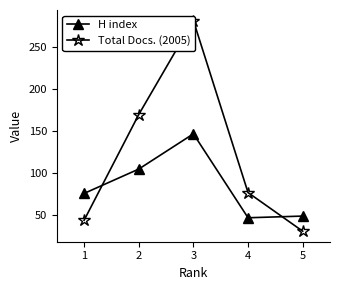

At which category does H index reach its first local valley?

4